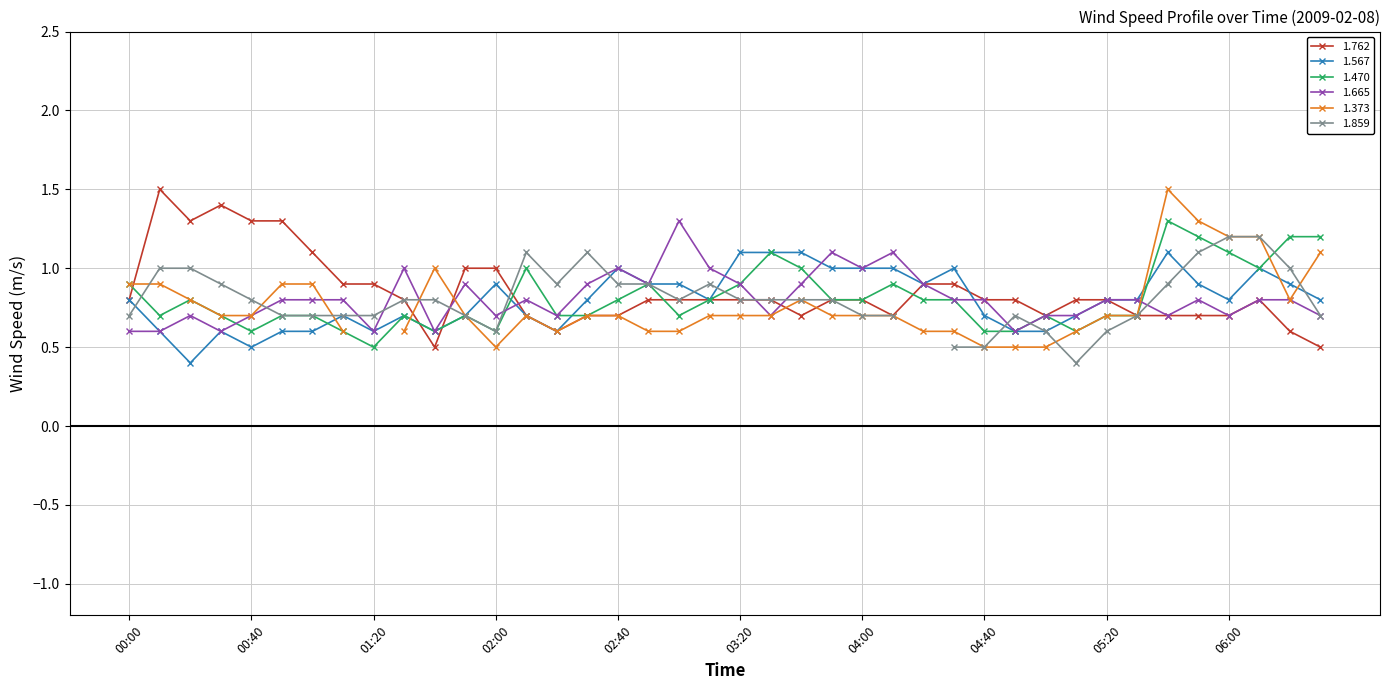

What is the label of the 19th point from the right?

2009/02/08 03:30